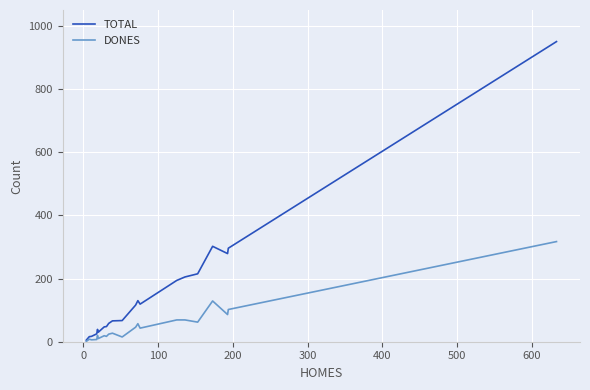

Which series has the largest total across all categories?

TOTAL